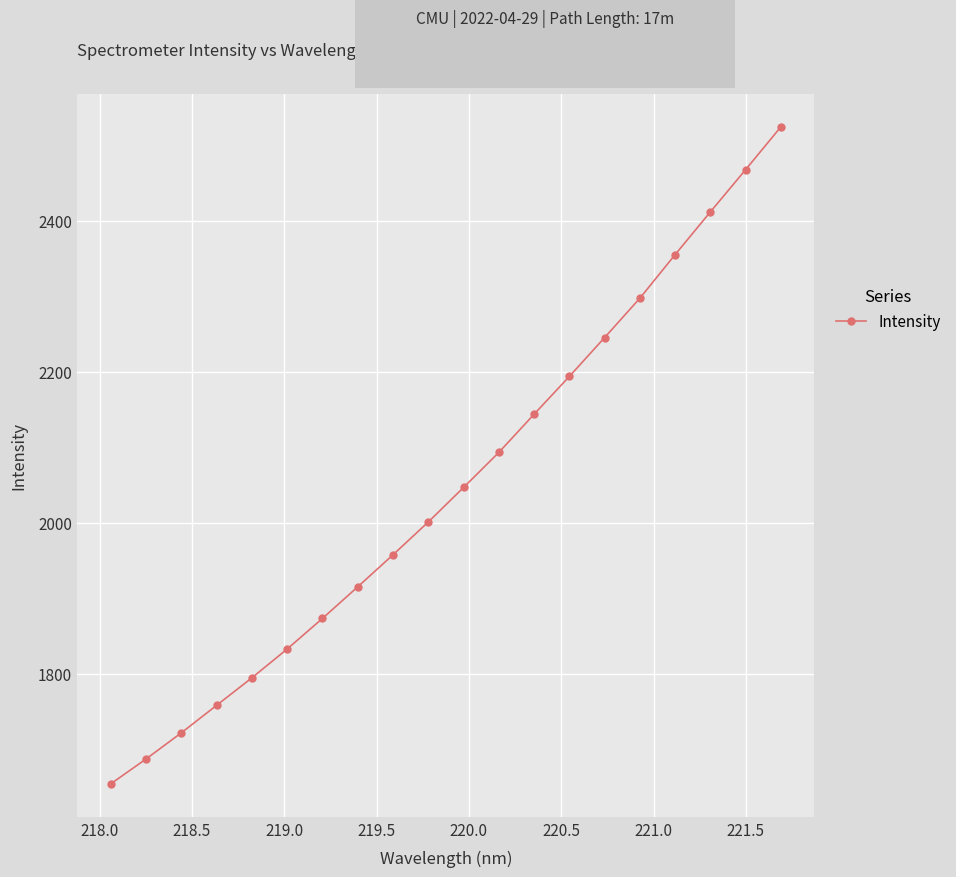

What is the value of the 7th point from the left?

1873.1